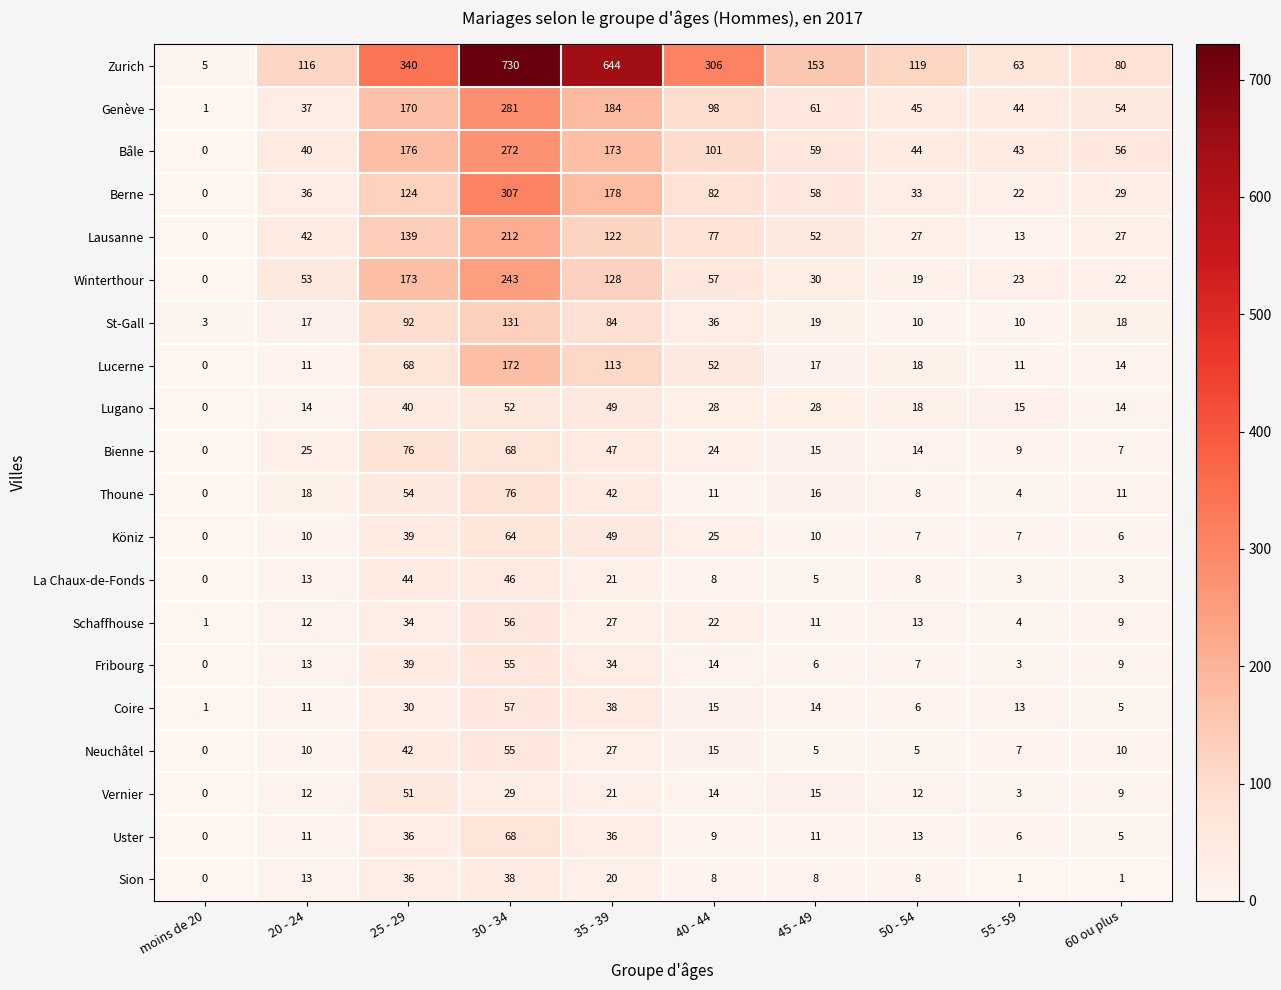

Where does the Genève series first go above 61?

25 - 29